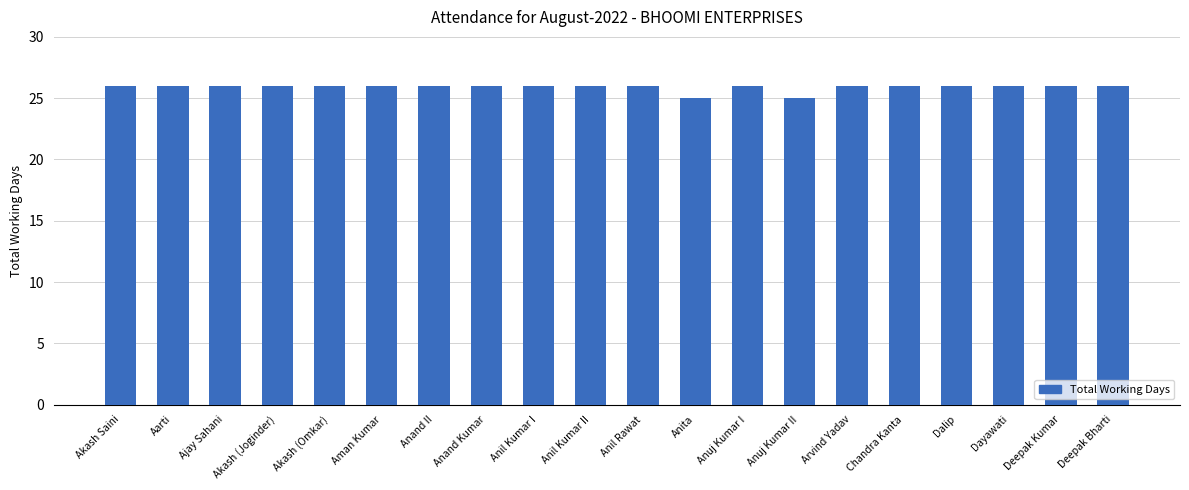

What is the maximum value shown in the chart?

26